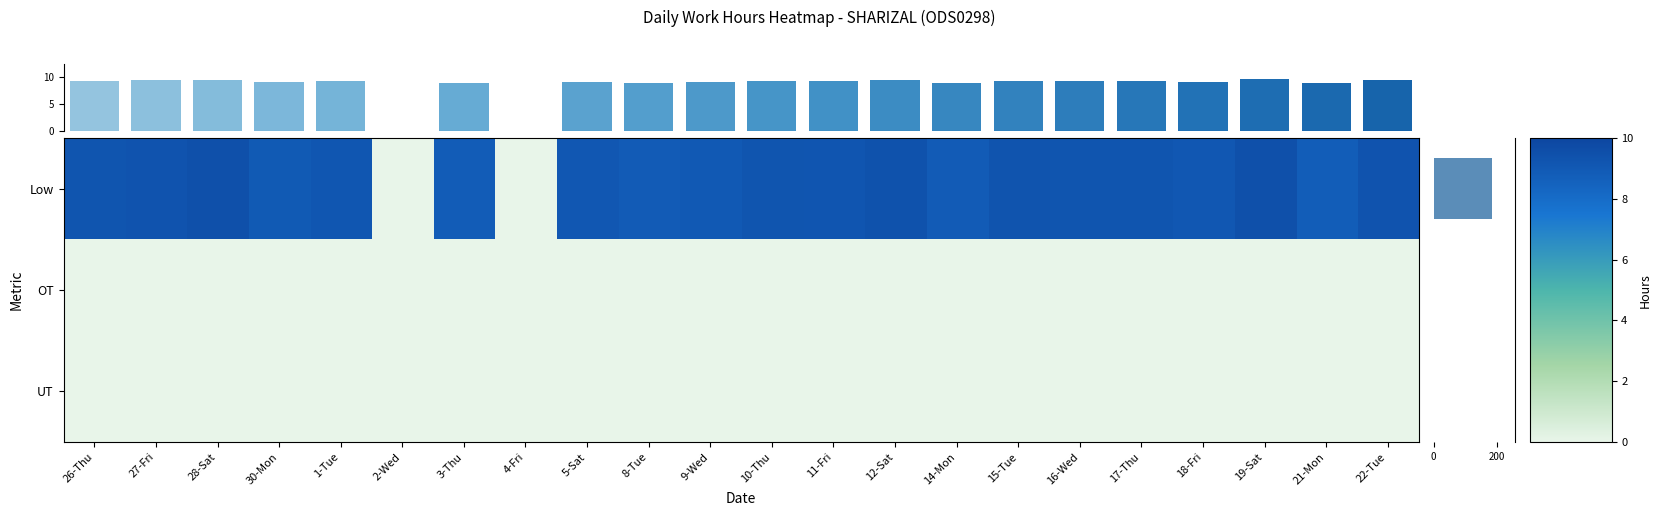

Is the value of Low at 5-Sat greater than the value of OT at 3-Thu?

Yes